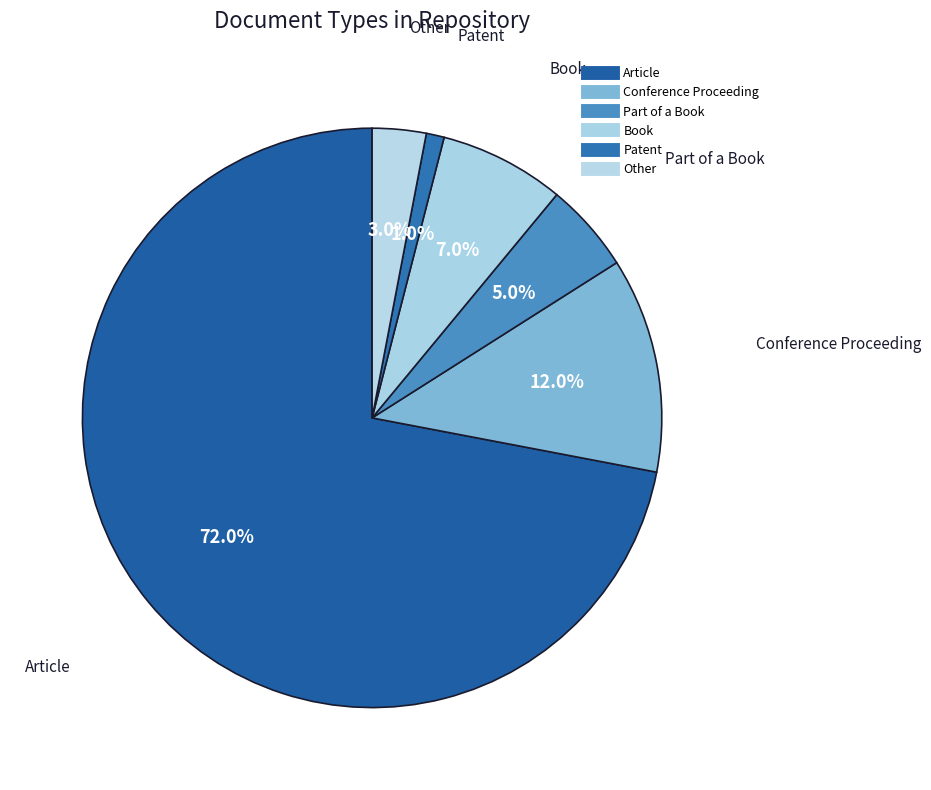

Is it true that Other is 1% of the pie?

False